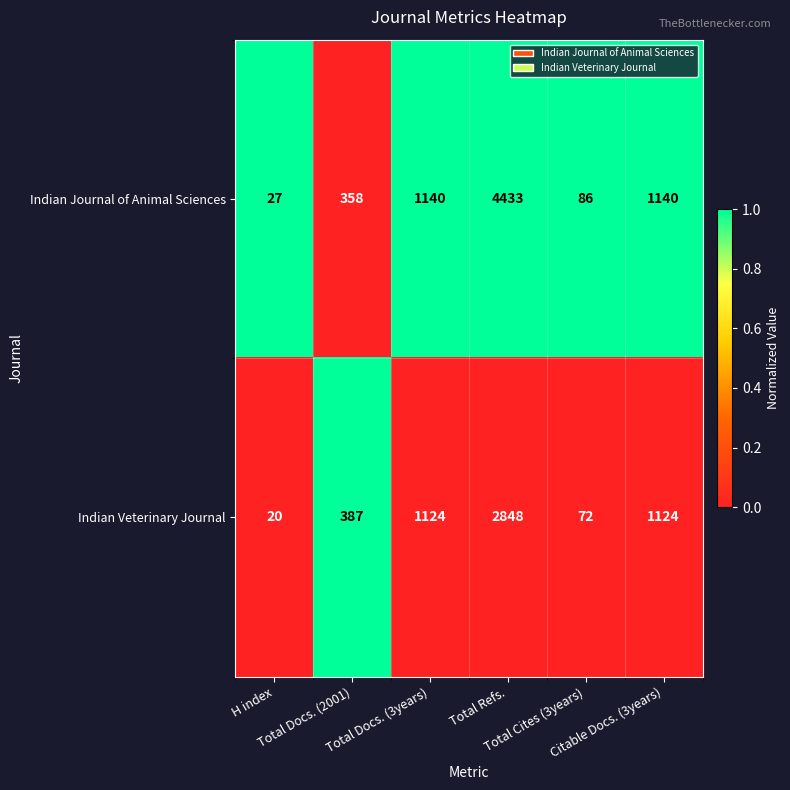

Which series has the largest total across all categories?

Indian Journal of Animal Sciences